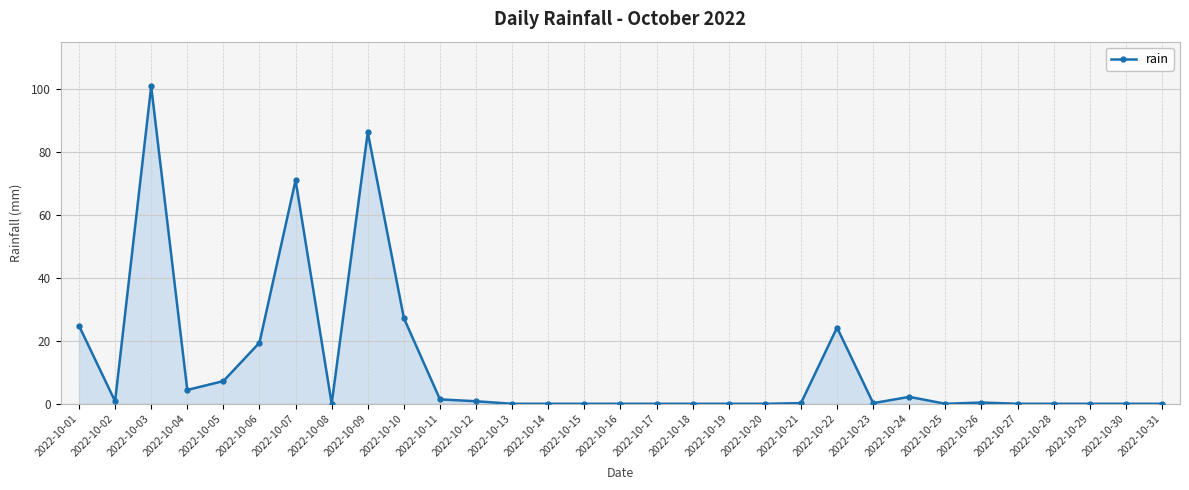

What is the change in value from 2022-10-04 to 2022-10-12?

-3.6